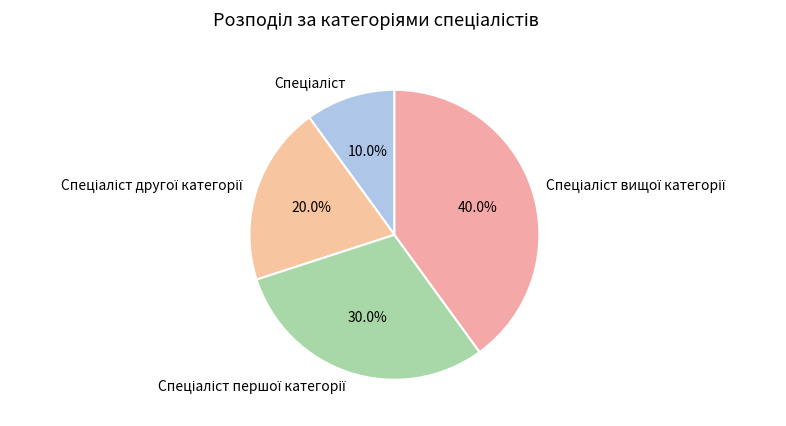

Count the number of slices in the pie.

4